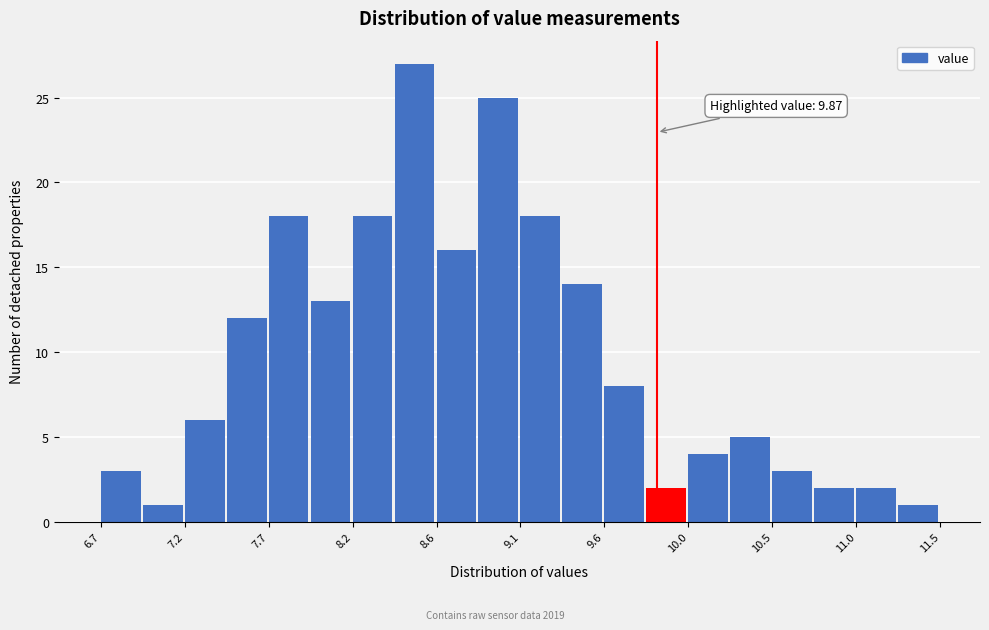

Over which range of the x-axis is the bar tallest?

8.40 to 8.65